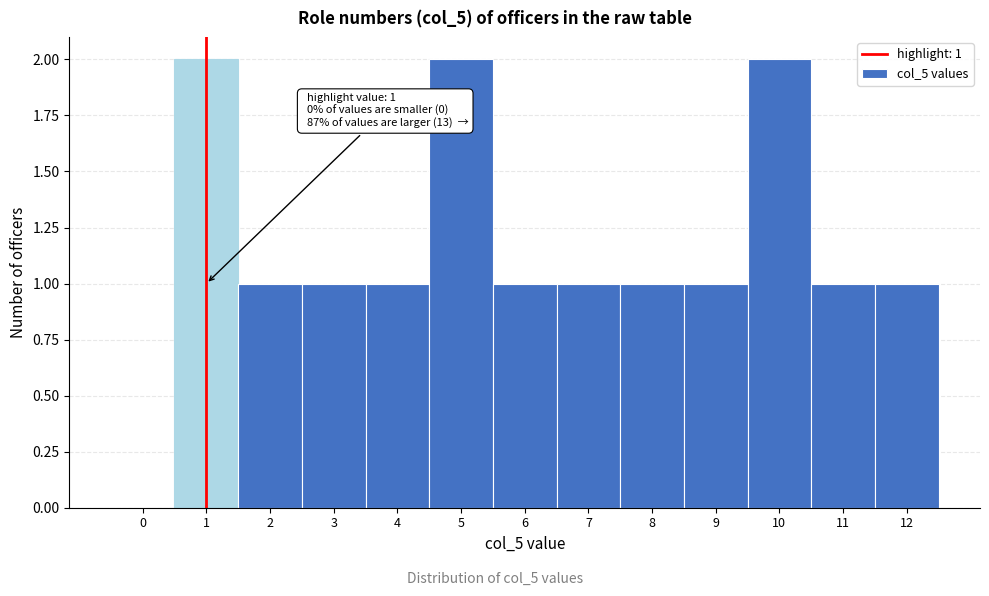

Reading left to right, extract all data points from this chart.

0=0	1=2	2=1	3=1	4=1	5=2	6=1	7=1	8=1	9=1	10=2	11=1	12=1